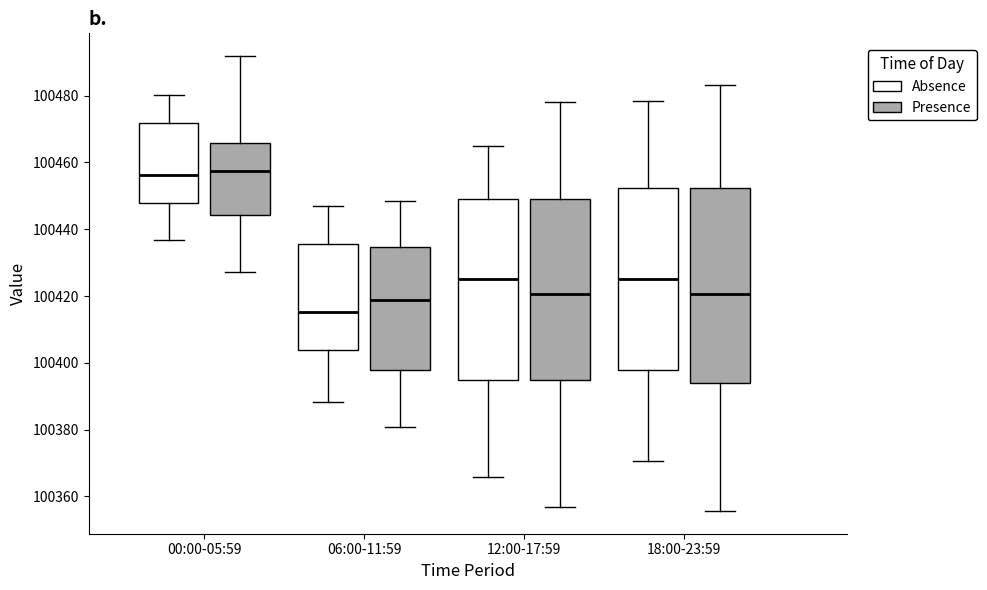

Where is the upper edge of the box for 18:00-23:59 (Absence) on the y-axis? The values are not printed on the chart, so give them approximately, as read against the axis.

100452